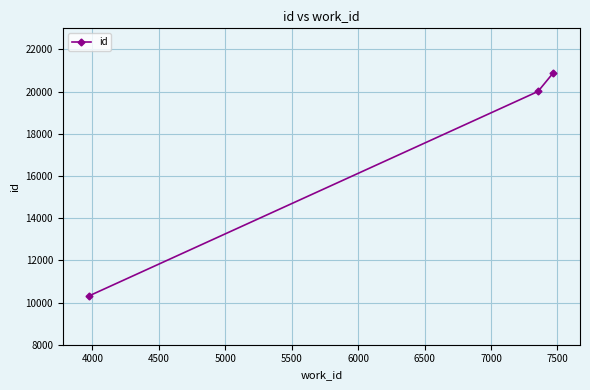

Does the chart display data point markers on the line(s)?

Yes